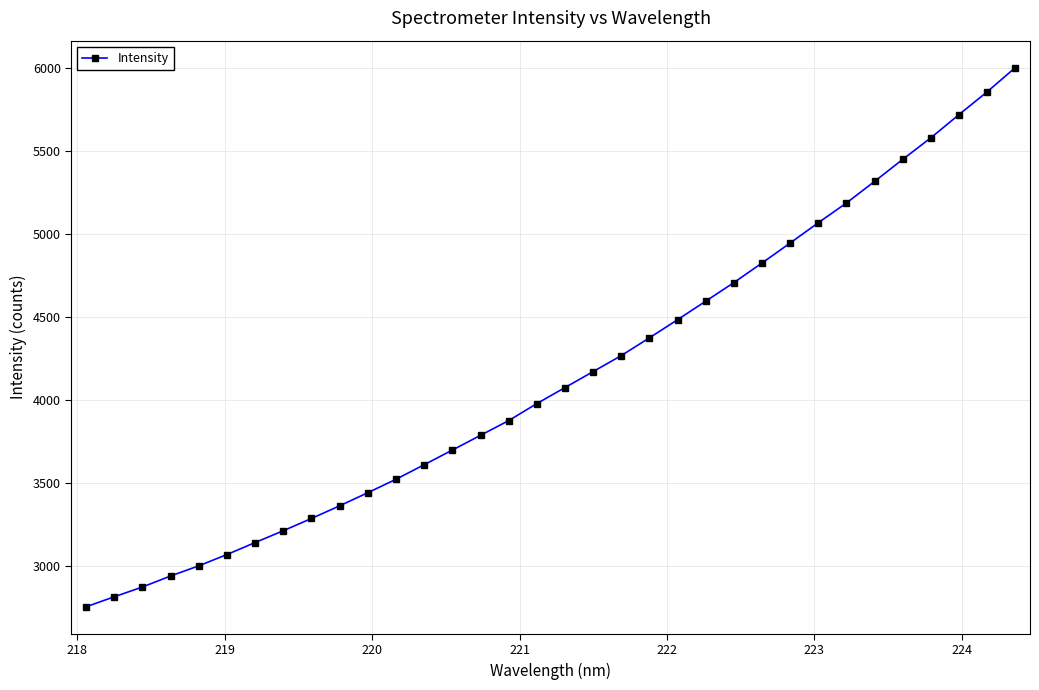

What is the value of the 3rd point from the left?

2875.2